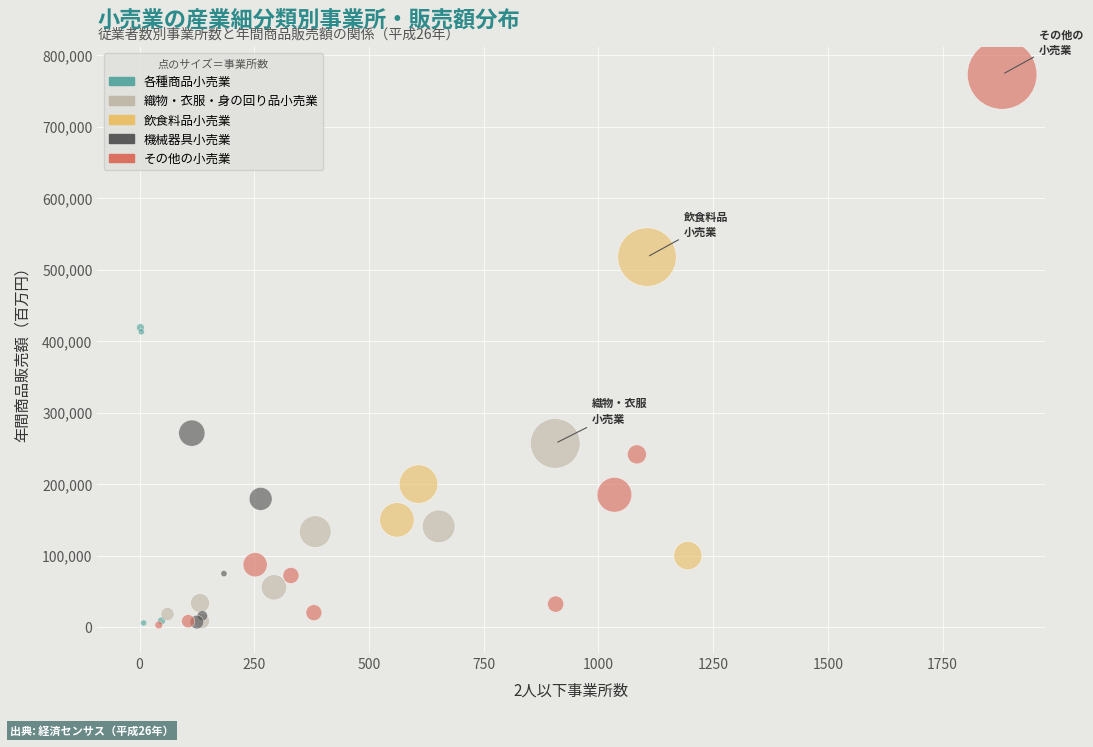

Which series contains the highest Y value?

その他の小売業